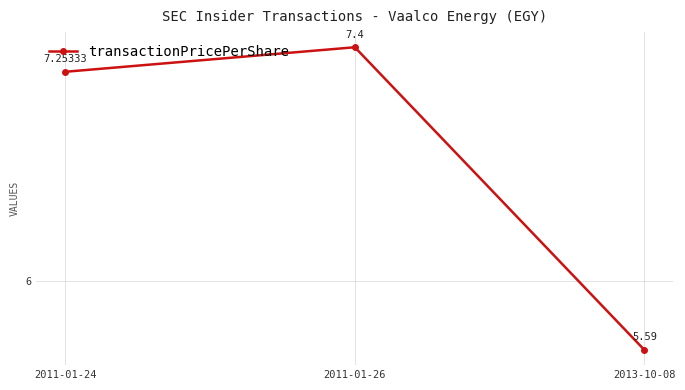

The value at 2013-10-08 is 5.6. True or false?

True